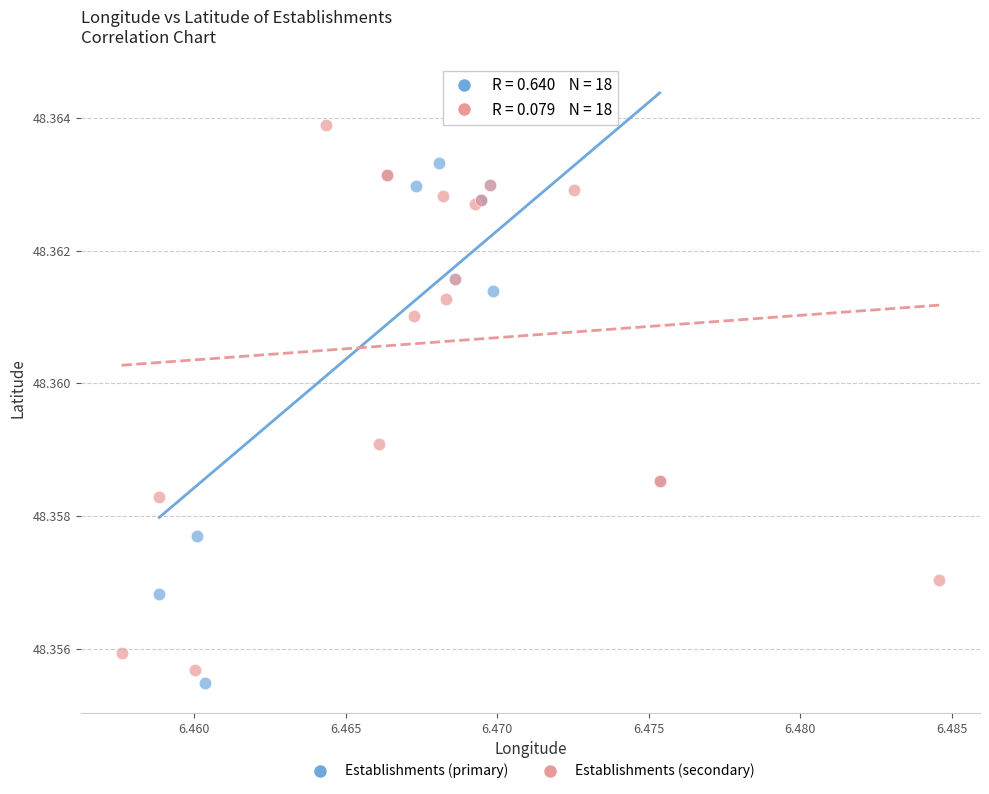

Which series reaches the maximum Y coordinate?

Establishments (secondary)